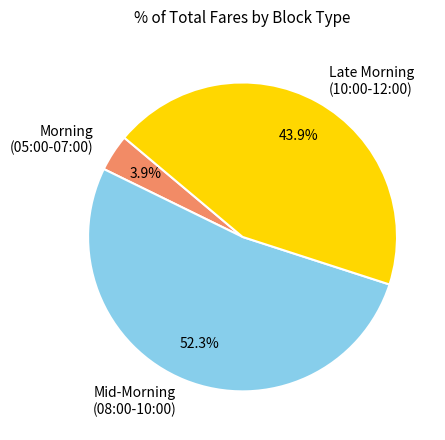

Does Morning (05:00-07:00) represent more than half of the total?

No